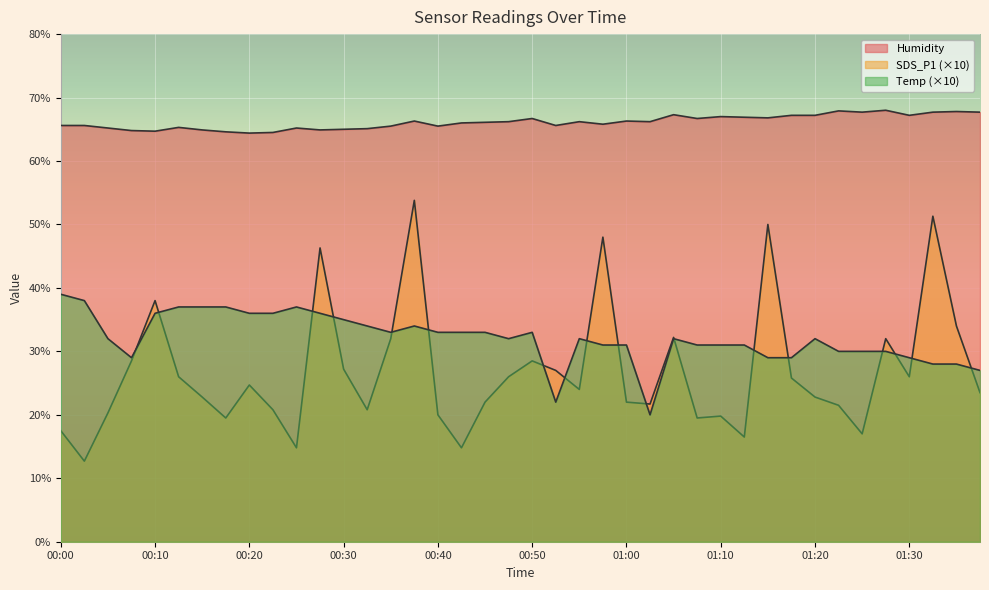

True or false: Humidity and Temp cross at least once.

False